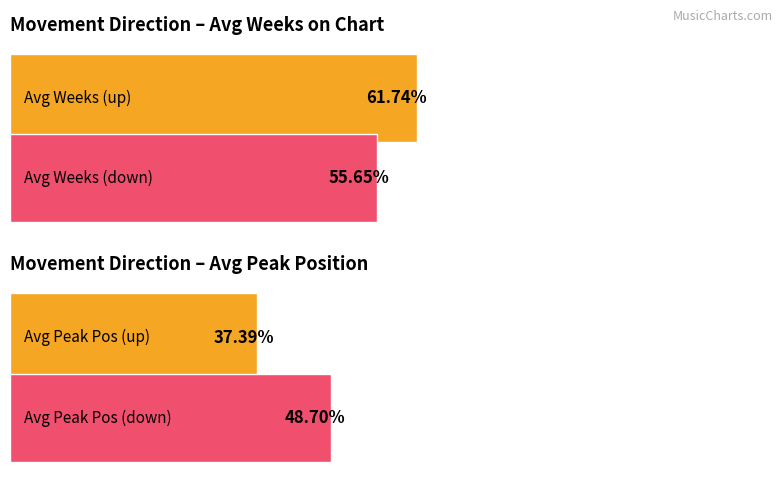

How many groups of bars are there?

4